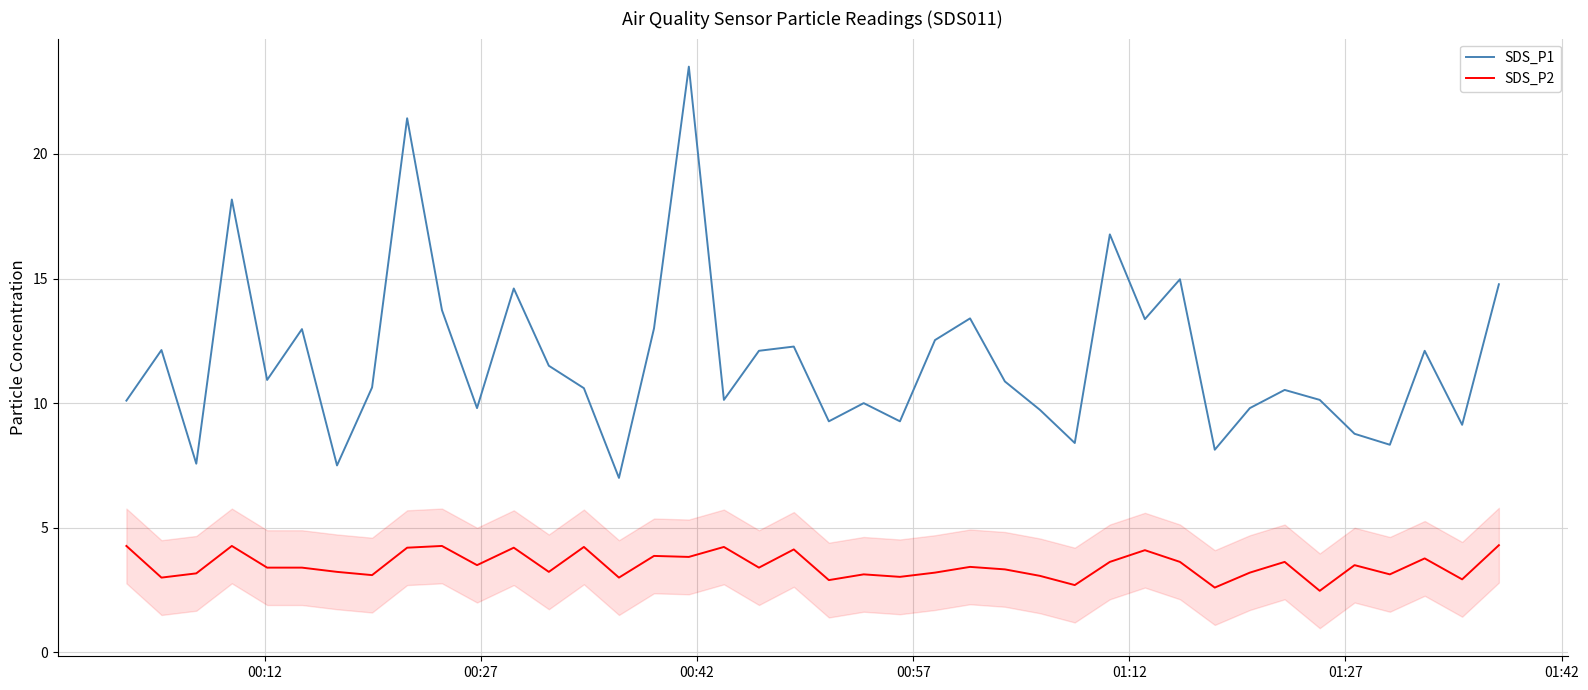

True or false: SDS_P2 and SDS_P1 cross at least once.

False